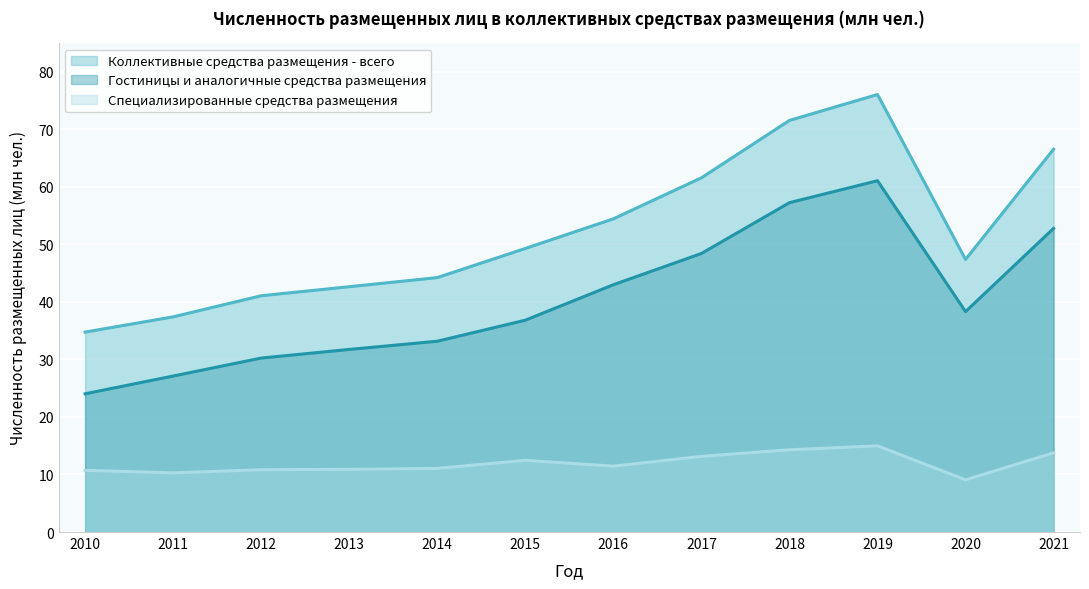

What is the total value across all series at 2015?

98.6